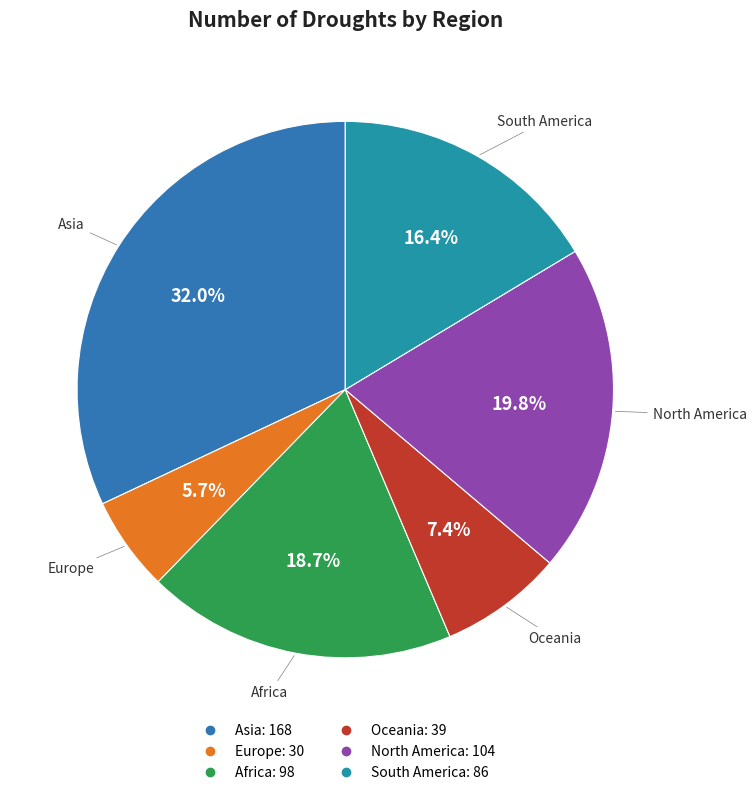

How many segments does this pie chart have?

6